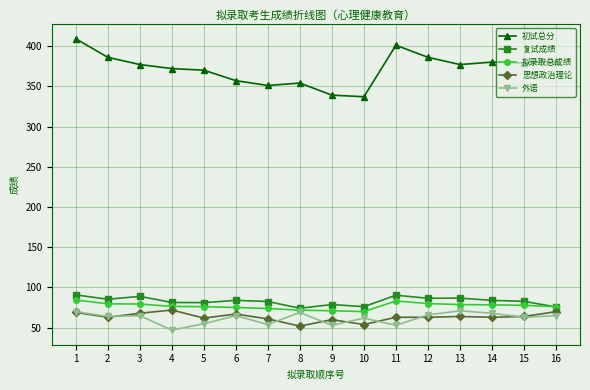

How many lines are shown in the chart?

5